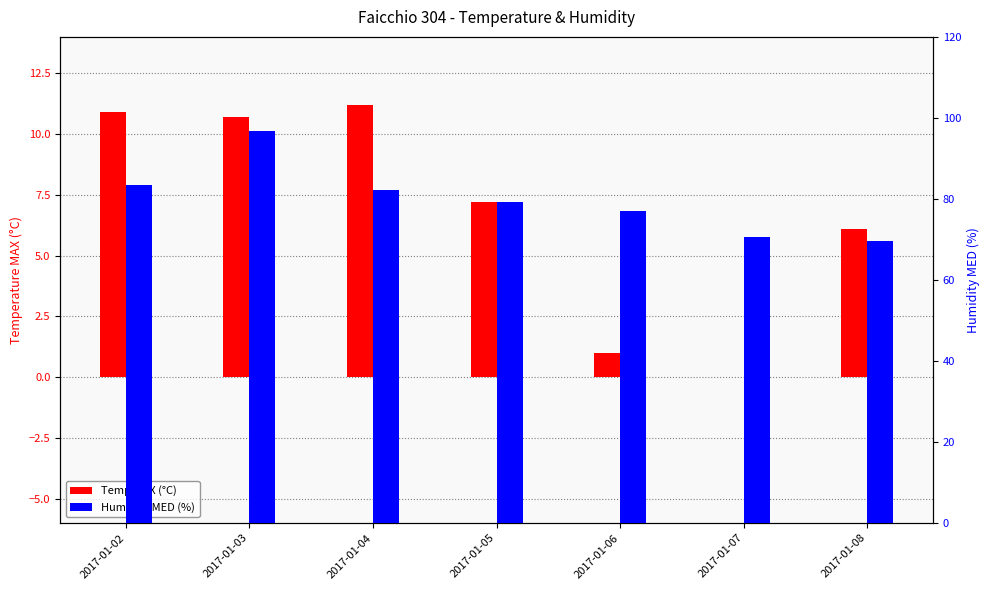

What is the spread (max minus min) of values at 2017-01-02?

72.5